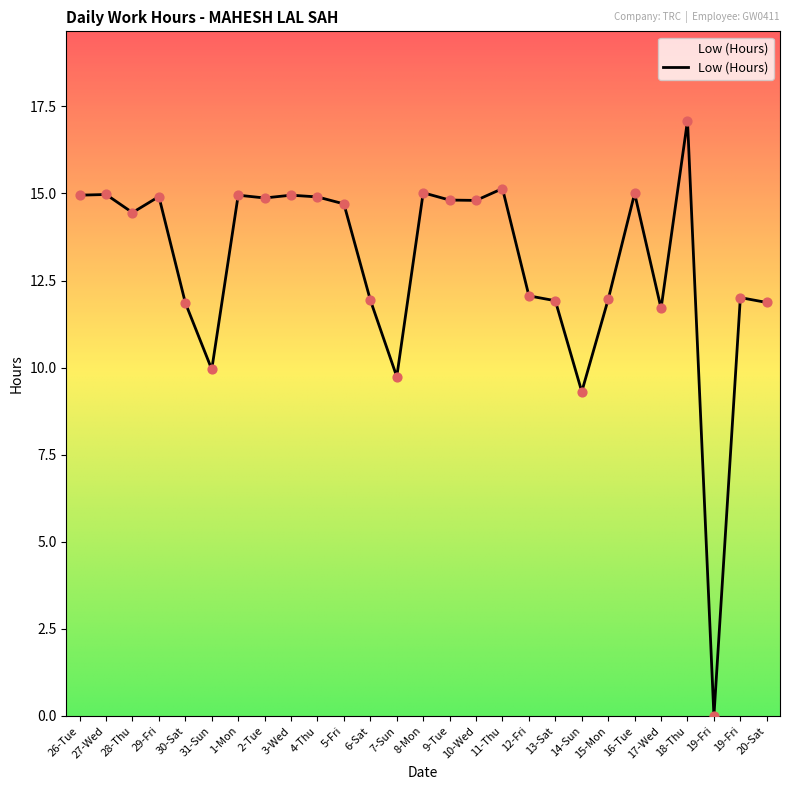

What is the change in value from 31-Sun to 18-Thu?

+7.1